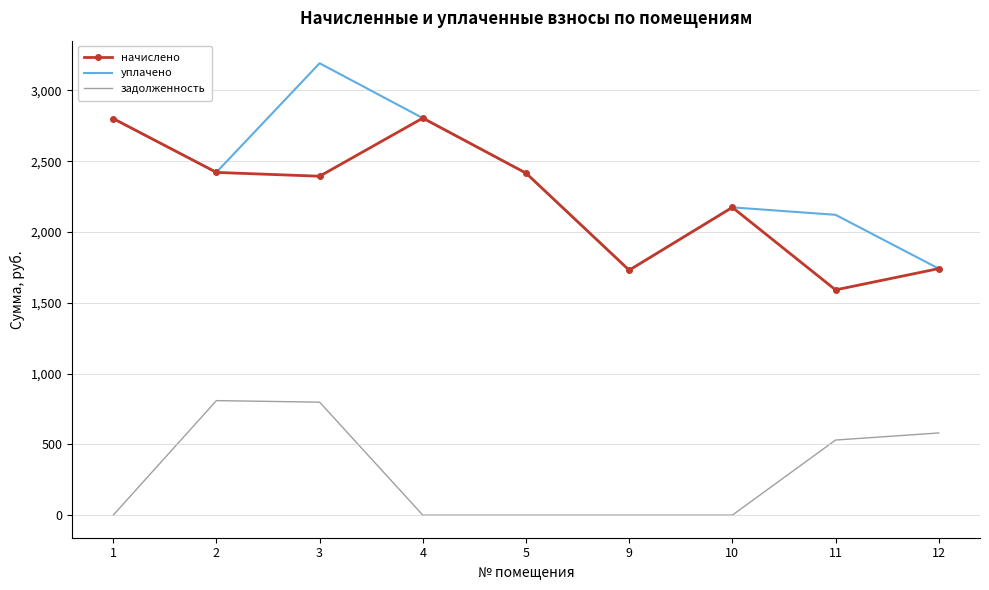

What is the greatest value displayed?

3191.9